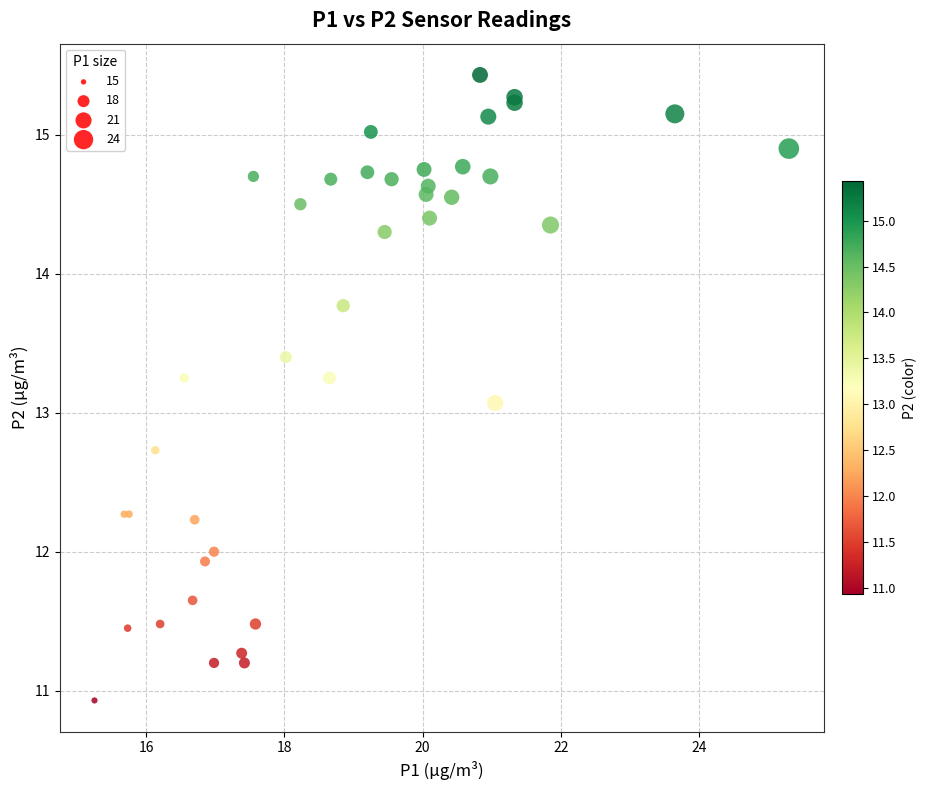

What Y value in the scatter plot is closest to 13?

13.1